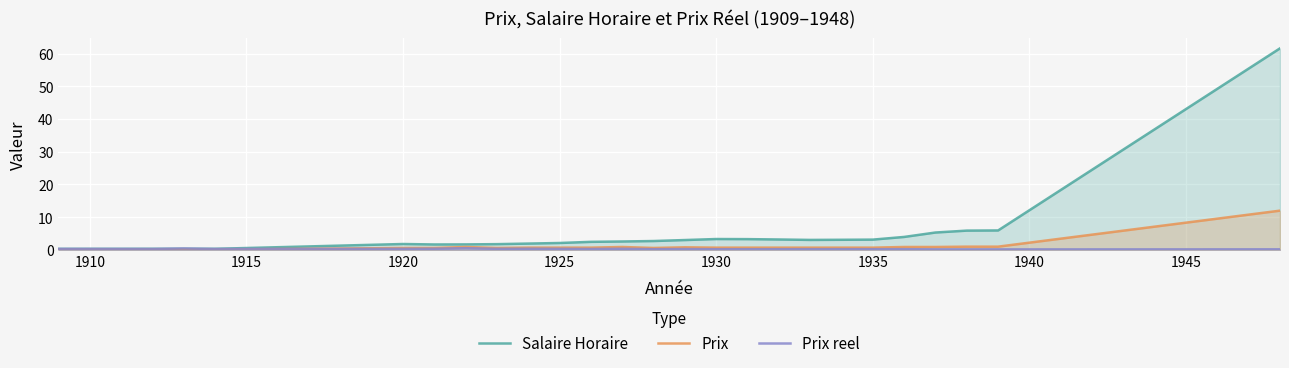

What is the greatest value displayed?

61.6